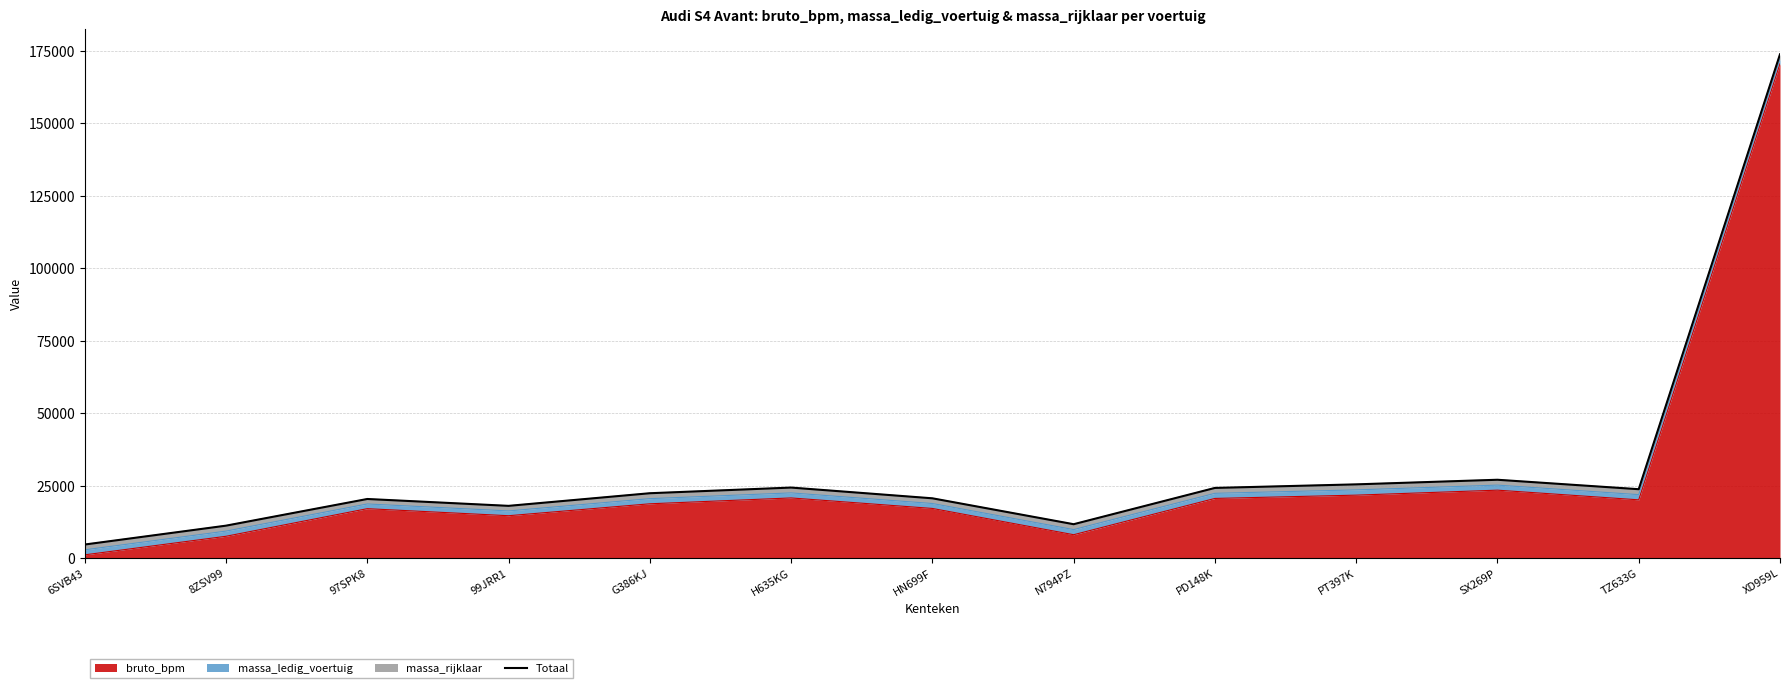

Where is the data nearest to the value 89292?

SX269P